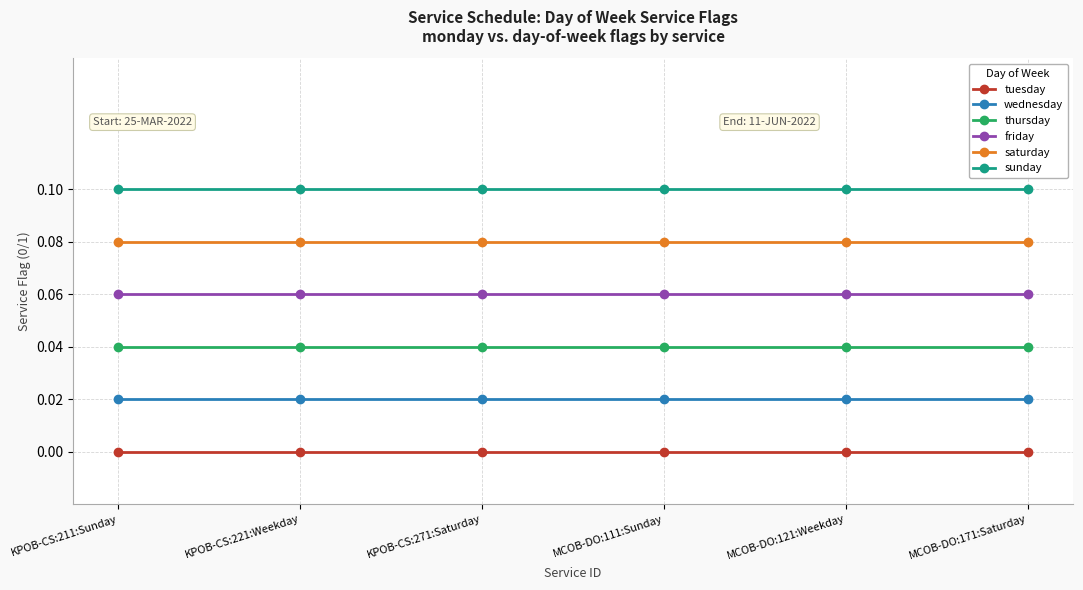

Is the value of thursday at KPOB-CS:271:Saturday greater than the value of wednesday at MCOB-DO:111:Sunday?

Yes